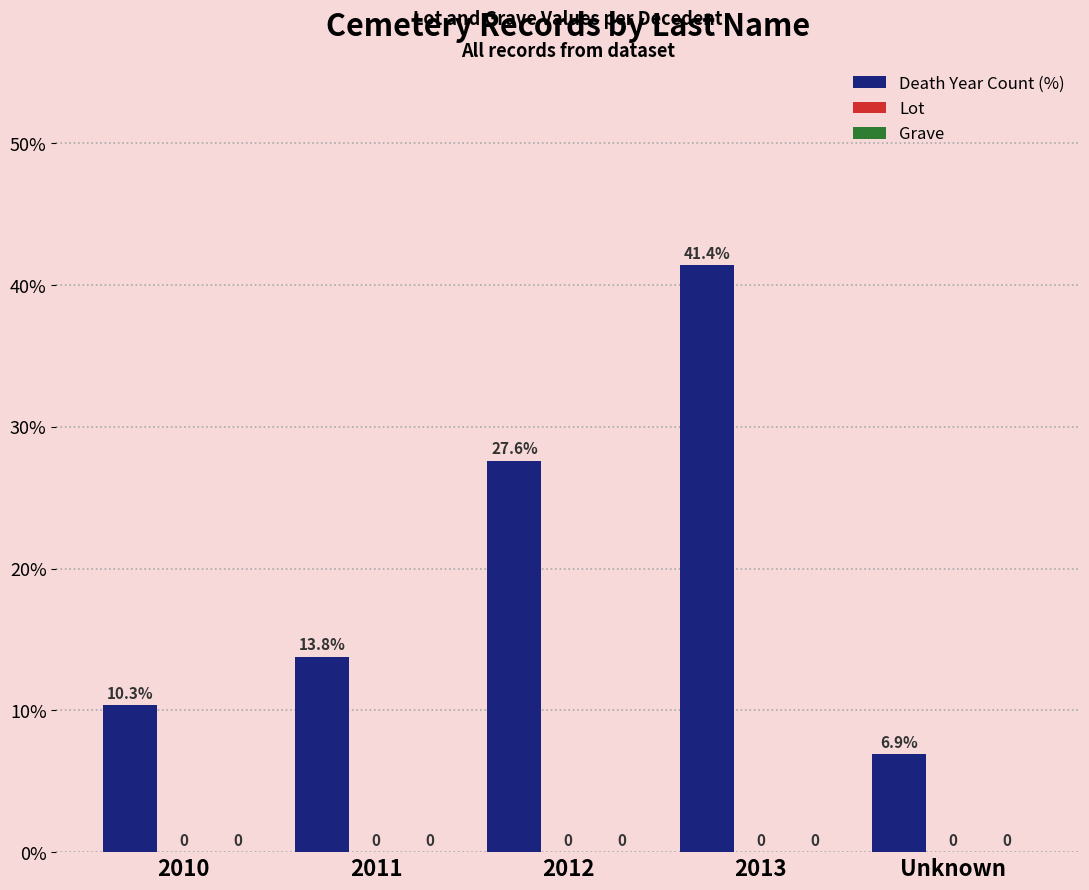

Are the bars horizontal?

No